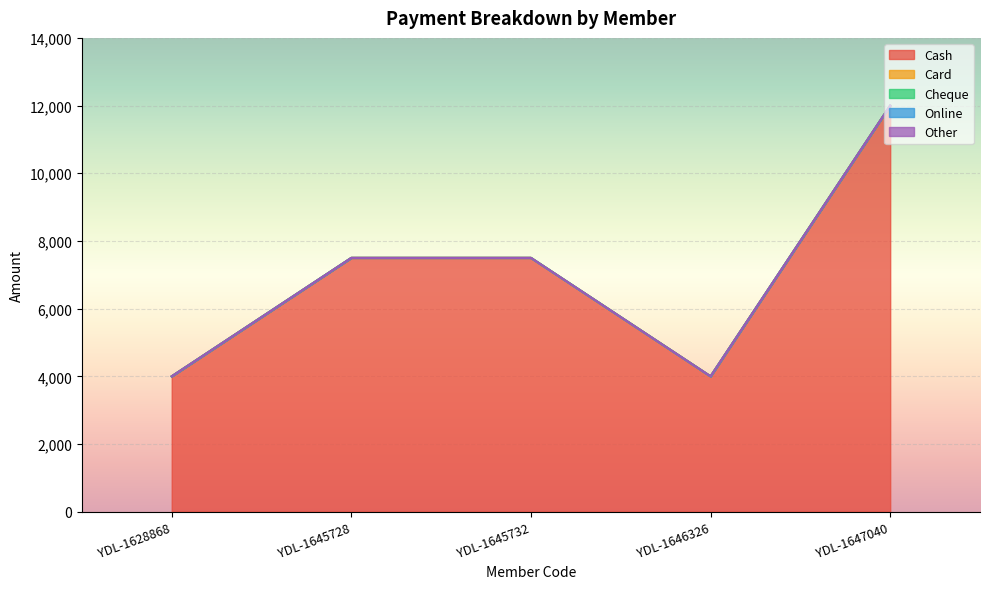

How many lines are shown in the chart?

5